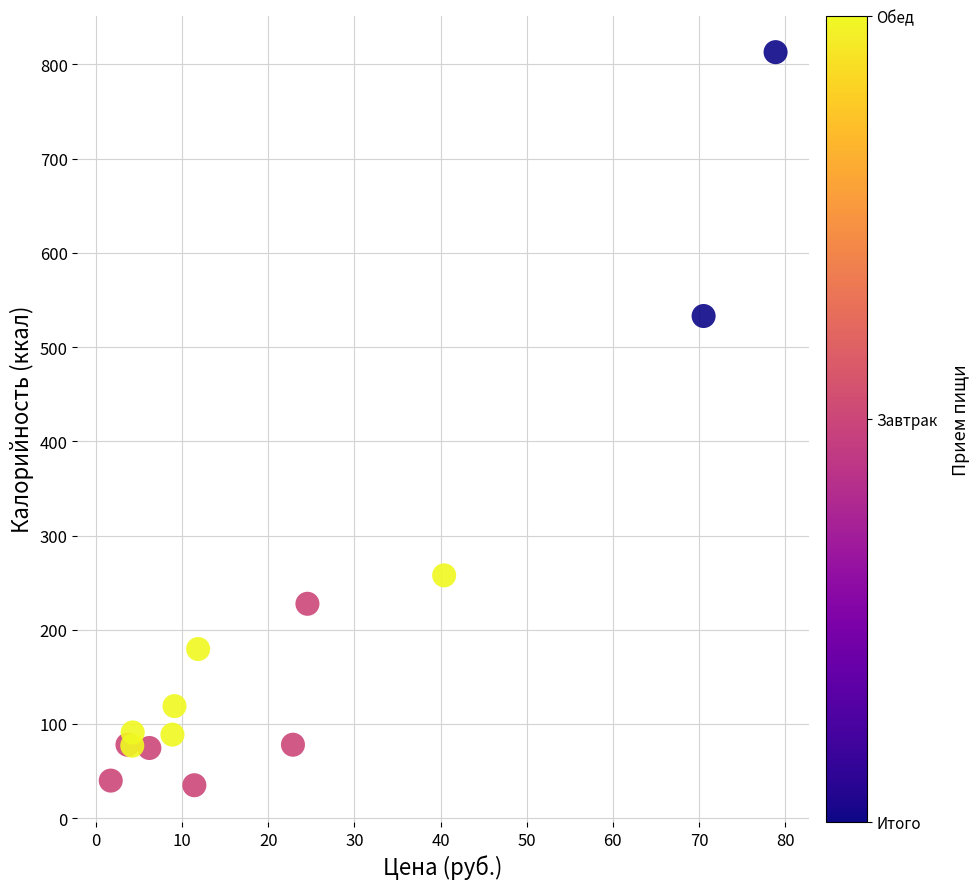

What Y value in the scatter plot is closest to 424?

533.0